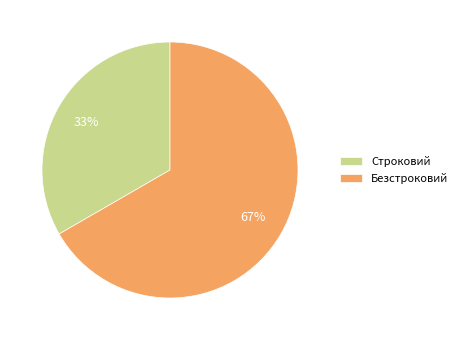

Which slice is the smallest?

Строковий